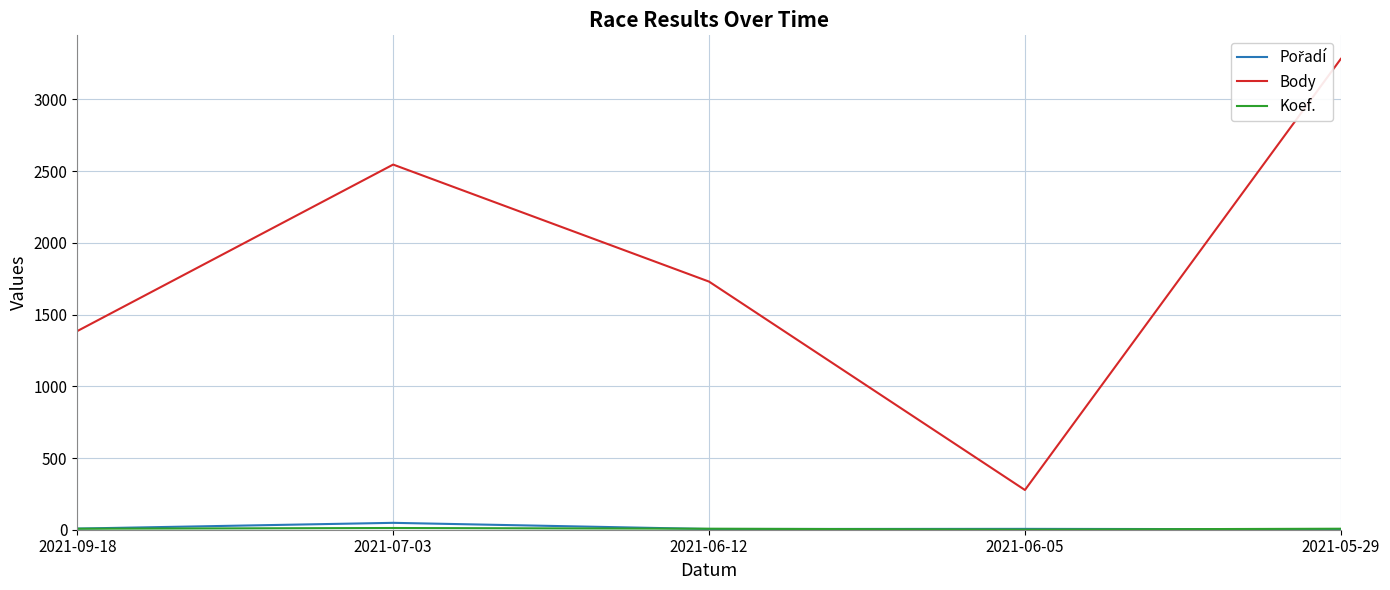

The Body series shows 277 at 2021-06-05. True or false?

True